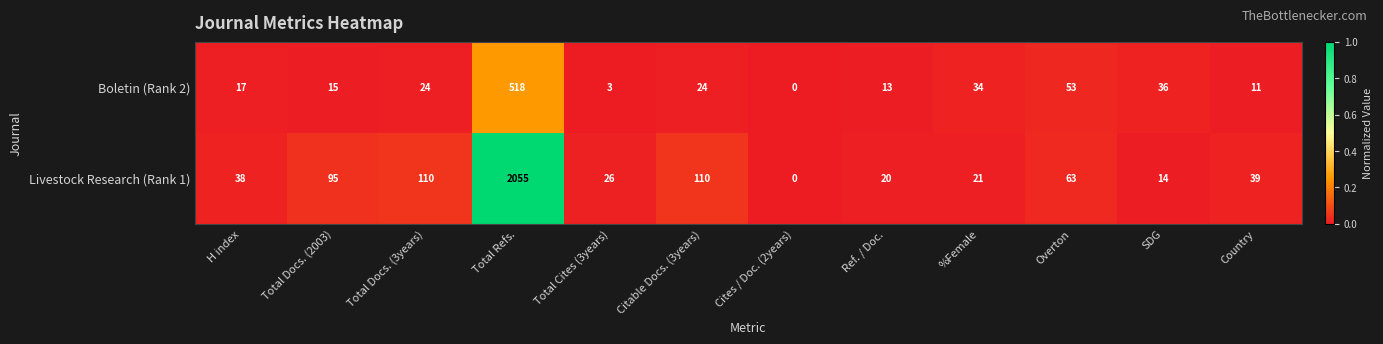

Rank the series at H index from lowest to highest value.

Boletin (Rank 2), Livestock Research (Rank 1)